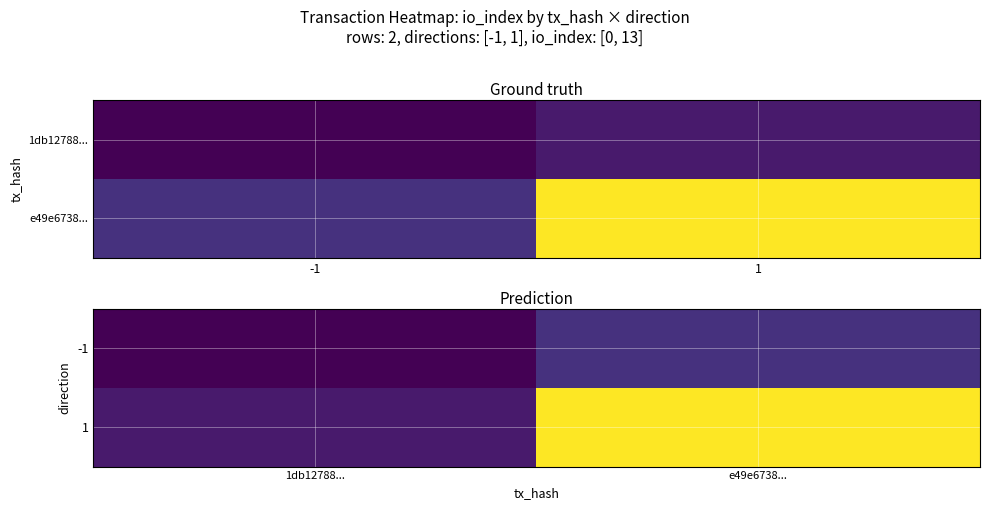

True or false: -1 has a value of 1 at e49e6738....

True